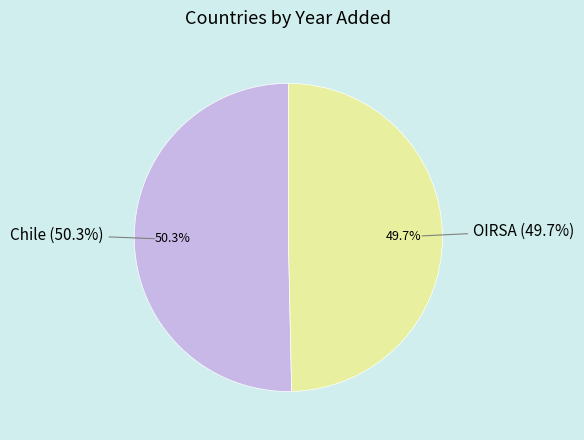

Which slice represents more than half of the pie?

Chile